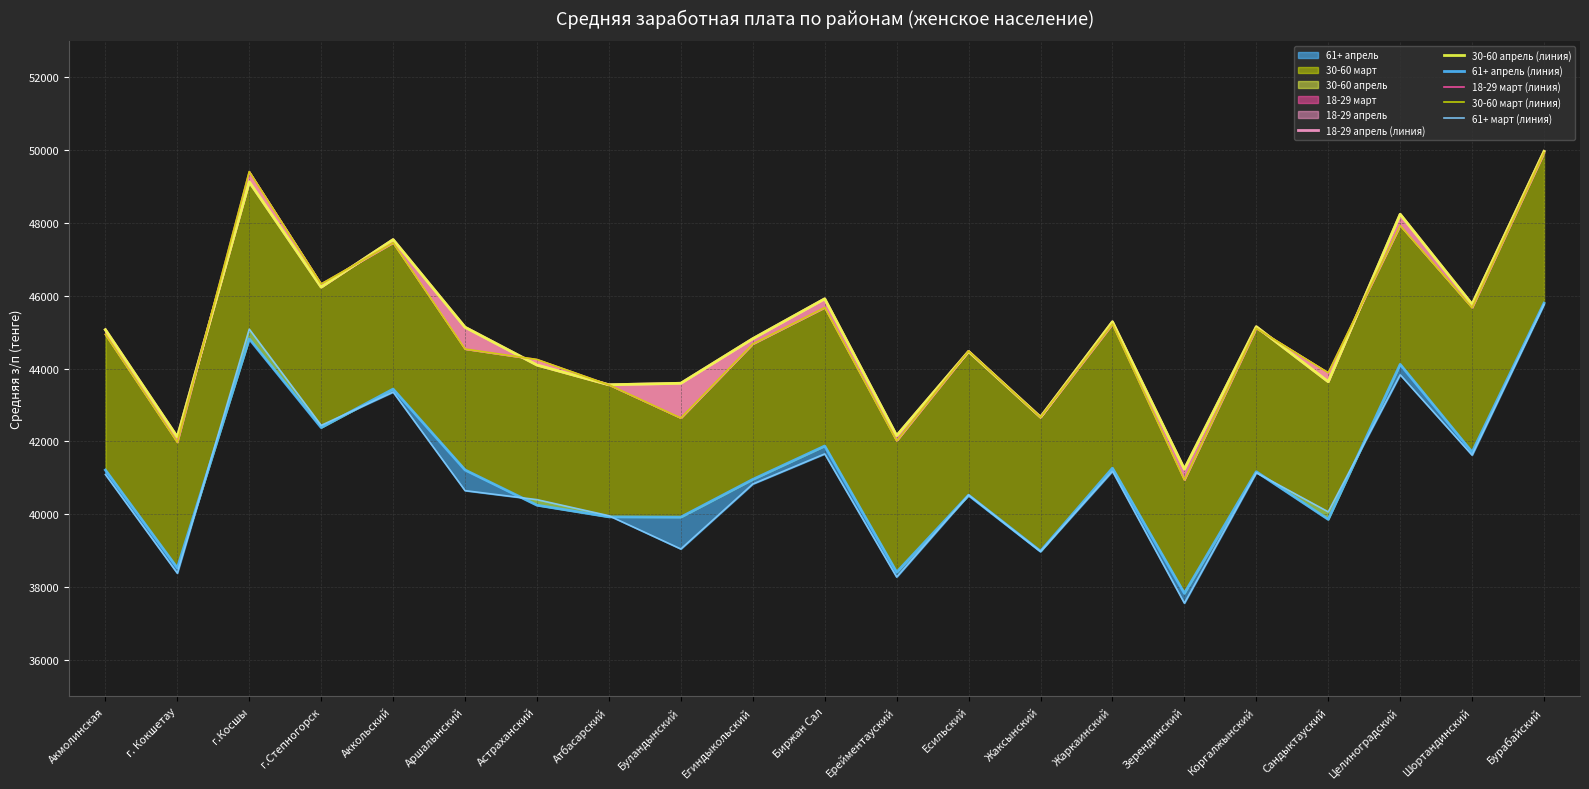

The value of 18-29 март (линия) at г.Степногорск is 18808. True or false?

False